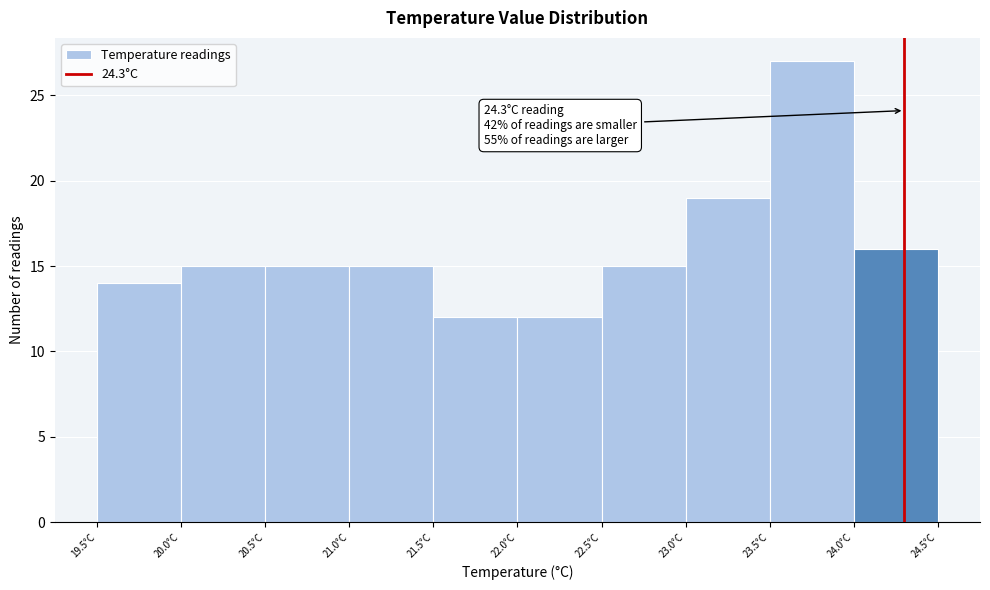

Which range on the x-axis has the tallest bar?

23.5 to 24.0